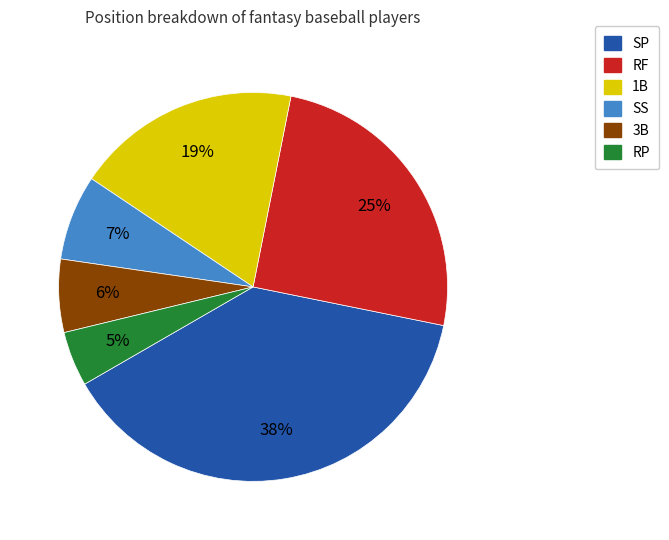

Is the sum of RP and RF greater than half?

No